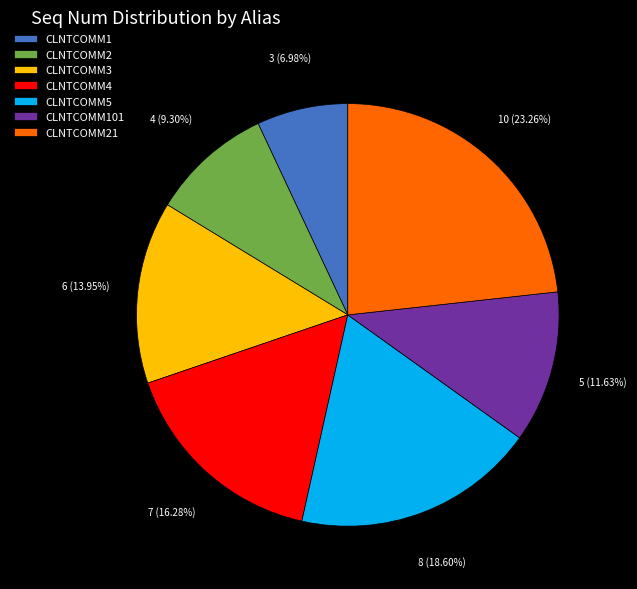

What portion of the pie excludes CLNTCOMM3?

86.0%